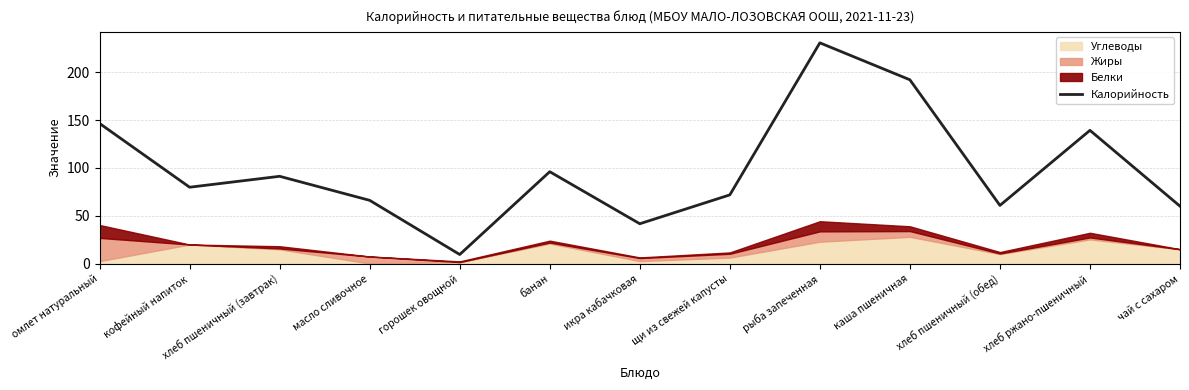

Reading left to right, what are all the values shown in this chart?

146.4	79.8	91.2	66.1	9.5	96.0	41.6	71.8	230.6	192.0	60.8	139.2	60.0